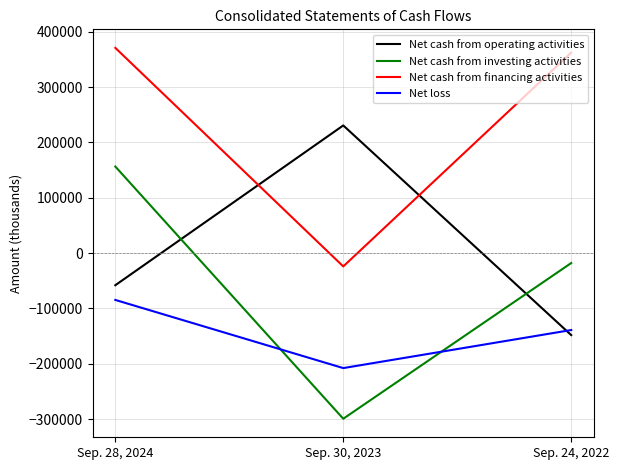

Reading left to right, transcribe all the data shown in this chart.

Net cash from operating activities: Sep. 28, 2024=-58077	Sep. 30, 2023=230794	Sep. 24, 2022=-148247
Net cash from investing activities: Sep. 28, 2024=156481	Sep. 30, 2023=-299464	Sep. 24, 2022=-17950
Net cash from financing activities: Sep. 28, 2024=371036	Sep. 30, 2023=-24101	Sep. 24, 2022=362448
Net loss: Sep. 28, 2024=-84672	Sep. 30, 2023=-207894	Sep. 24, 2022=-139089